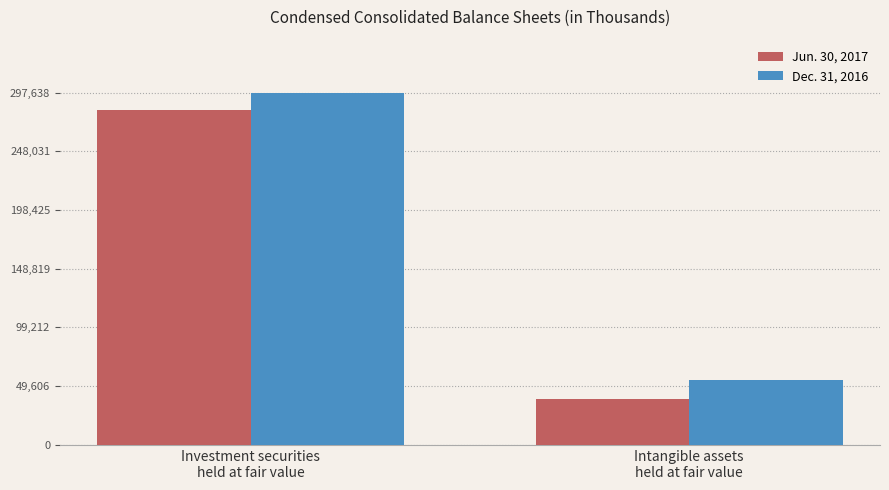

What position from the left is Investment securities
held at fair value?

1